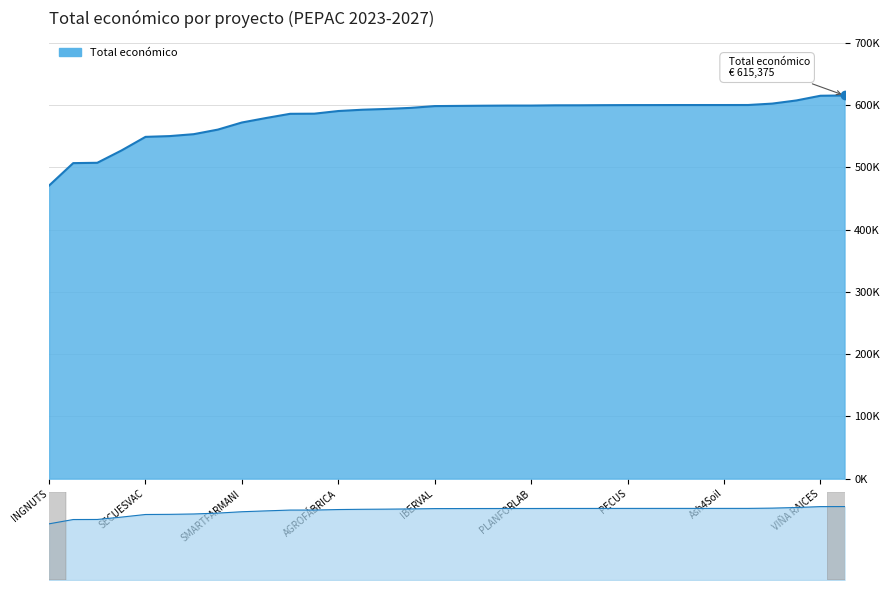

What is the minimum value shown in the chart?

470675